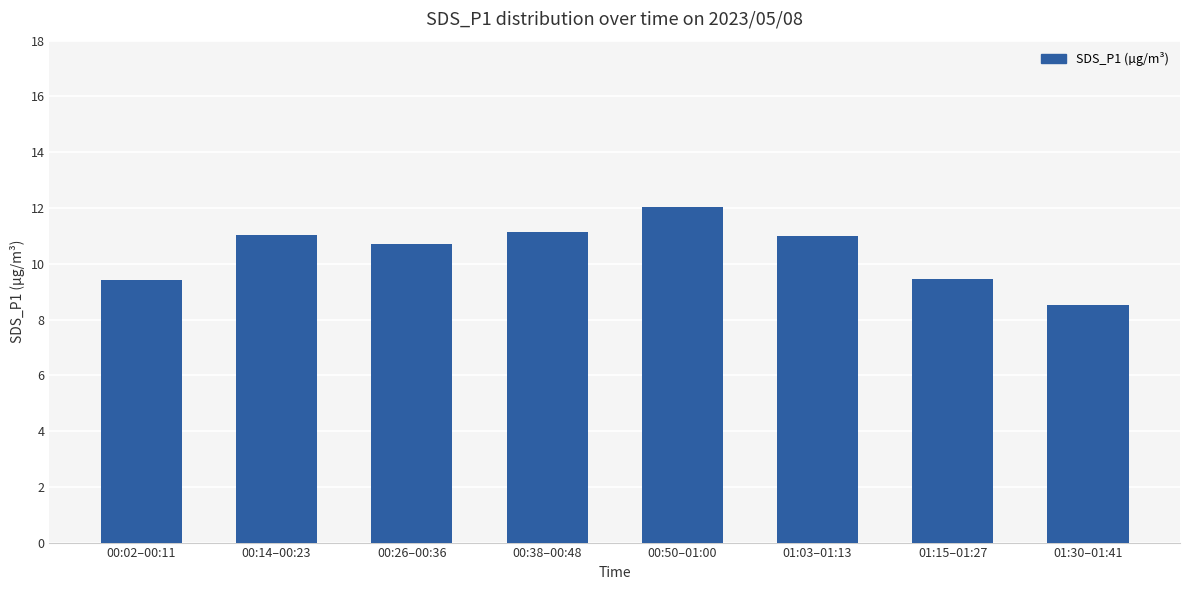

What is the value of the 1st bar from the left?

9.4